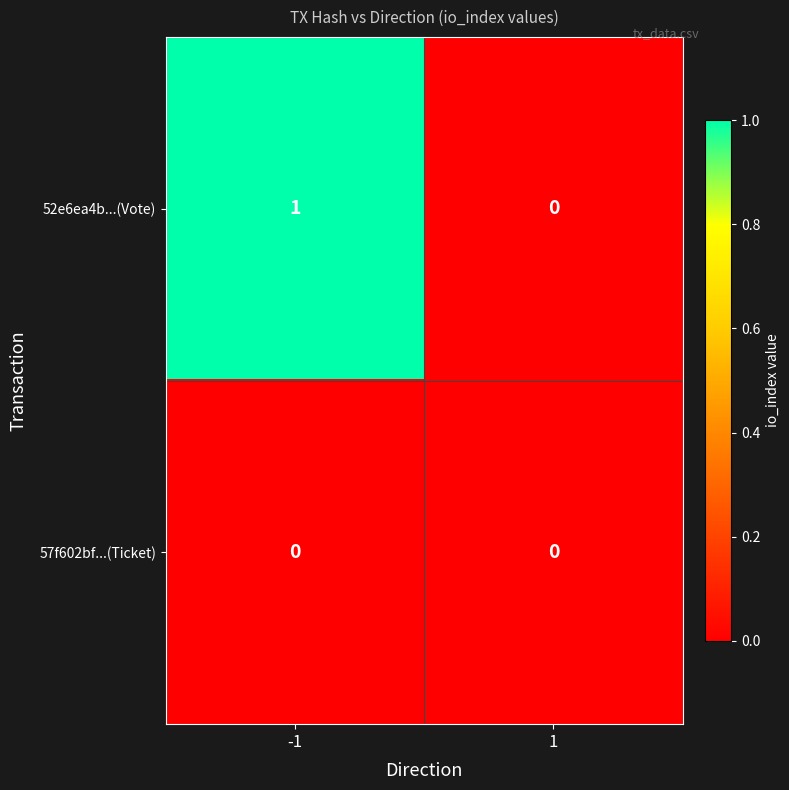

Is it true that 57f602bf...(Ticket) equals 0 at -1?

True